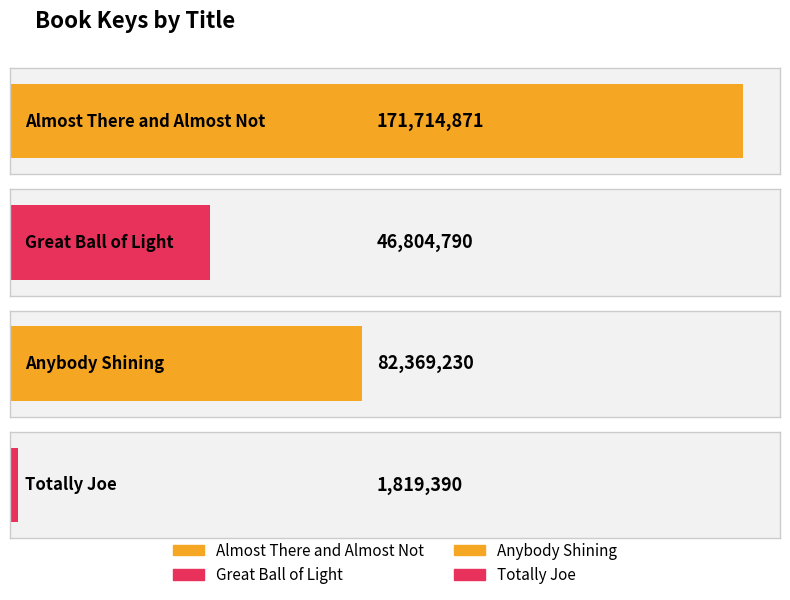

At which category does the chart reach its peak across all series?

Almost There and Almost Not